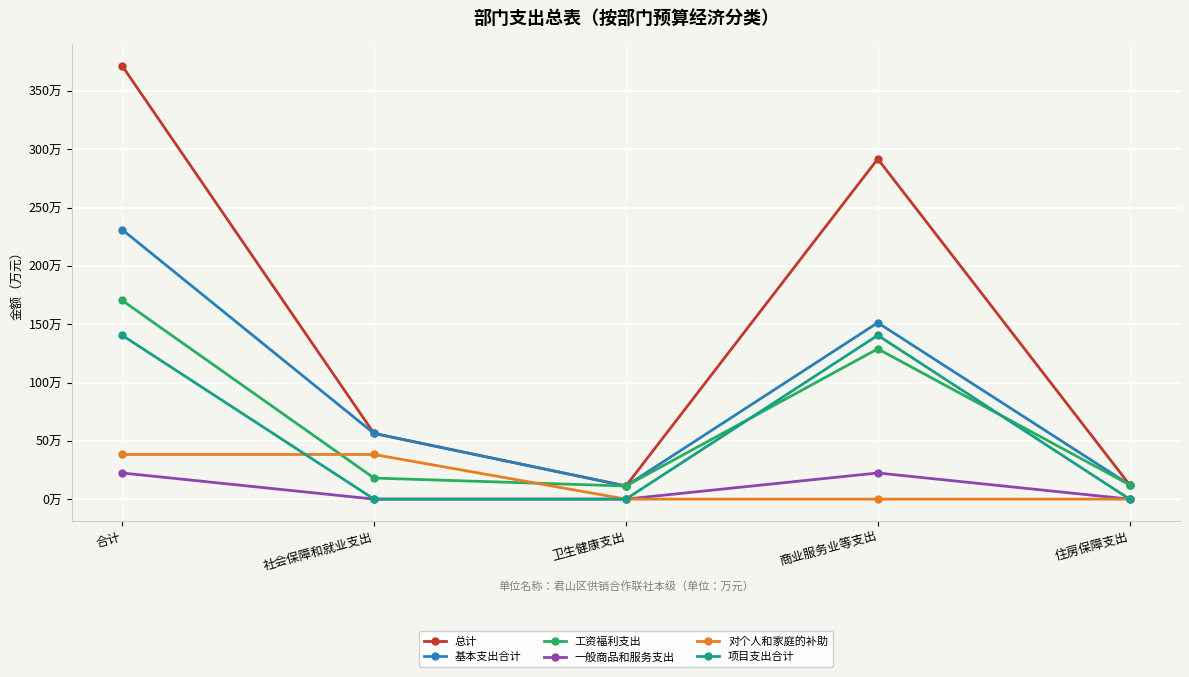

What are all the series names shown in the legend?

总计, 基本支出合计, 工资福利支出, 一般商品和服务支出, 对个人和家庭的补助, 项目支出合计